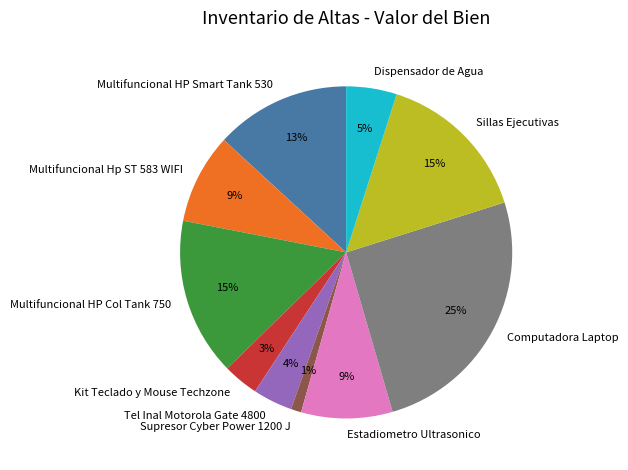

Do Supresor Cyber Power 1200 J and Multifuncional HP Col Tank 750 together represent more than half of the pie?

No